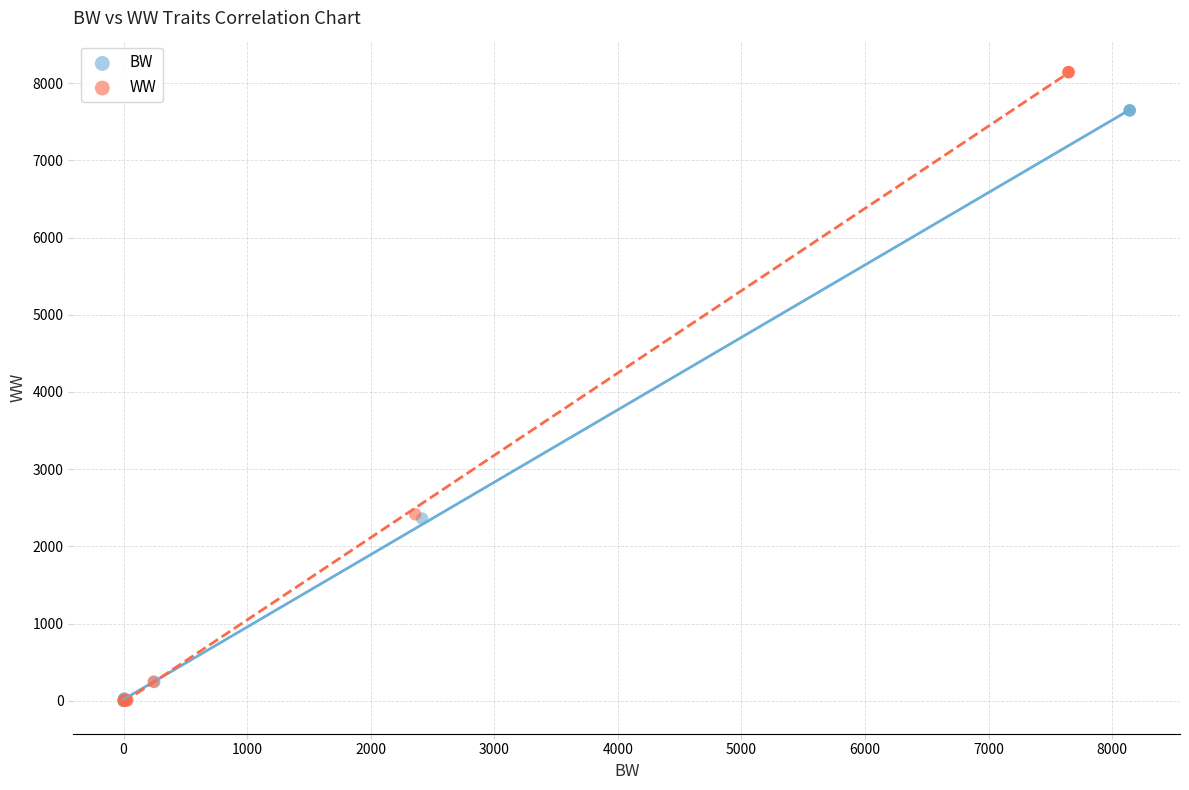

Which series reaches the maximum Y coordinate?

WW